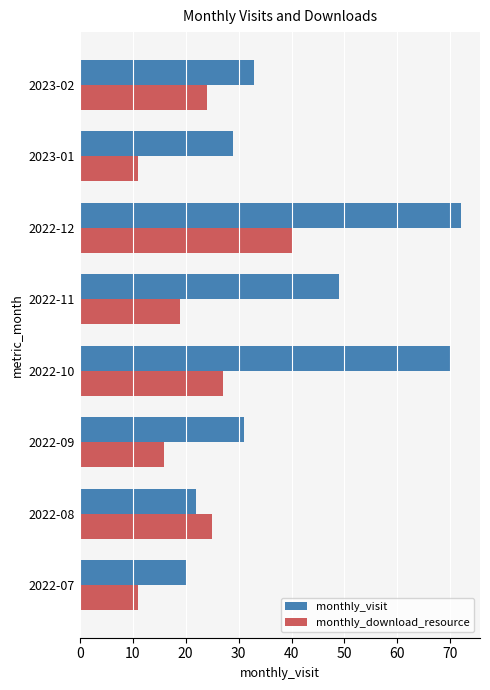

Rank the series by their average value, from lowest to highest.

monthly_download_resource, monthly_visit